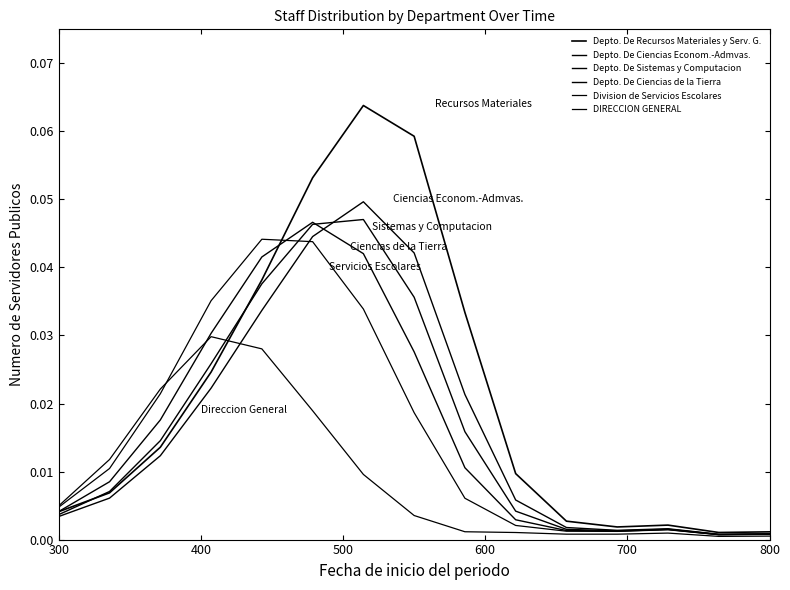

List the series in order of their peak value, lowest first.

DIRECCION GENERAL, Division de Servicios Escolares, Depto. De Ciencias de la Tierra, Depto. De Sistemas y Computacion, Depto. De Ciencias Econom.-Admvas., Depto. De Recursos Materiales y Serv. G.